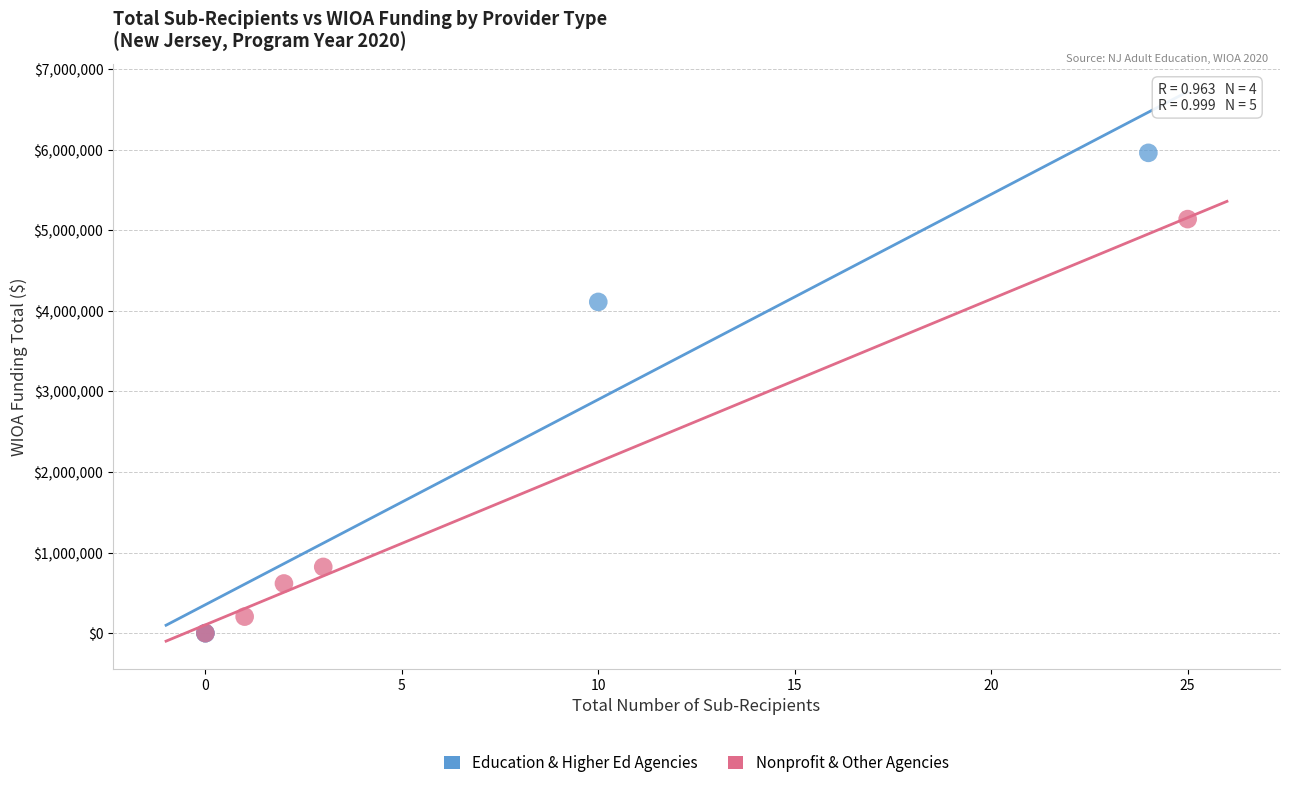

Which series has the largest Y range (max minus min)?

Education & Higher Ed Agencies